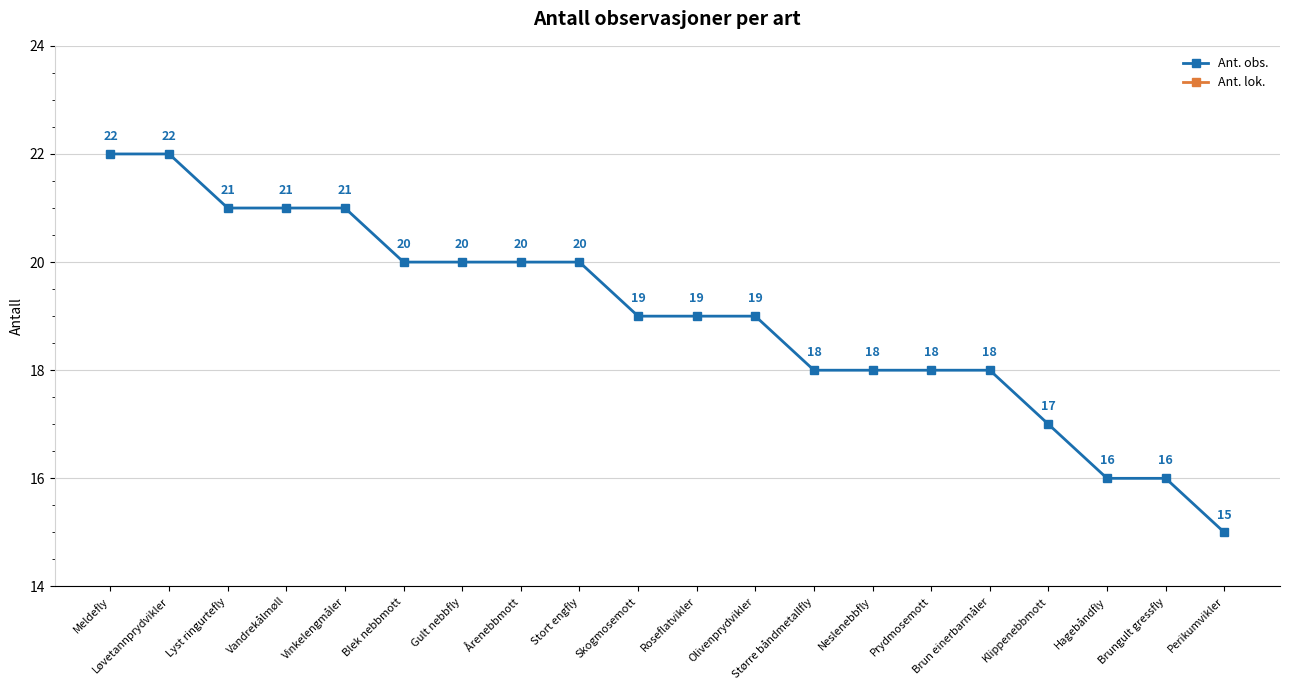

The Ant. obs. series shows 20 at Stort engfly. True or false?

True